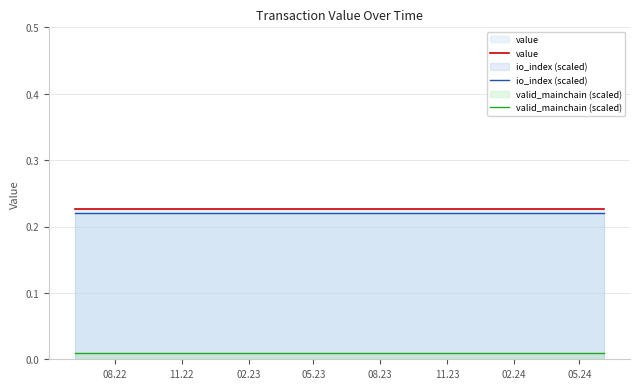

What is the greatest value displayed?

0.2